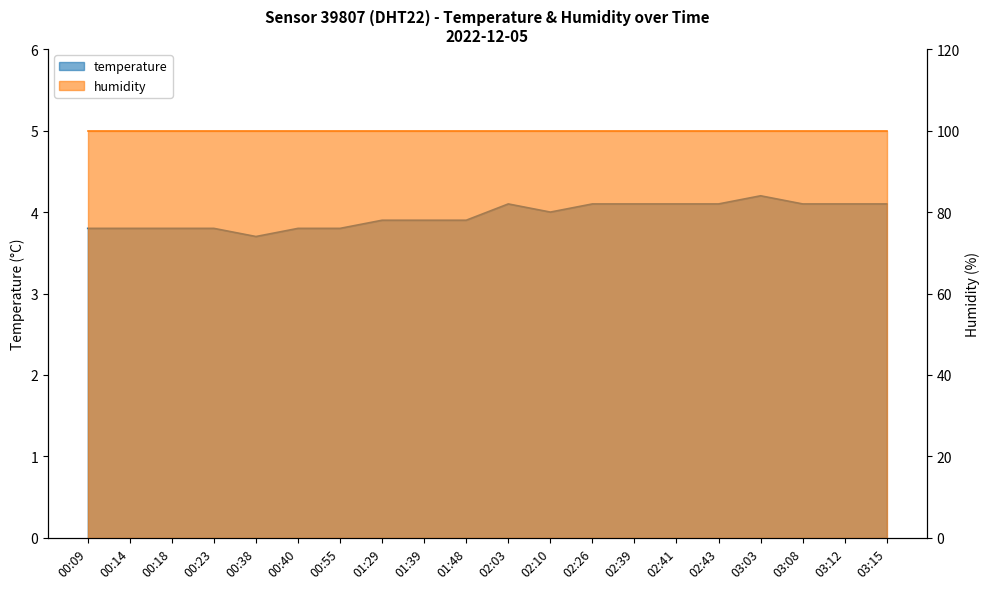

Rank the categories by value from highest to lowest.

03:03, 02:03, 02:26, 02:39, 02:41, 02:43, 03:08, 03:12, 03:15, 02:10, 01:29, 01:39, 01:48, 00:09, 00:14, 00:18, 00:23, 00:40, 00:55, 00:38